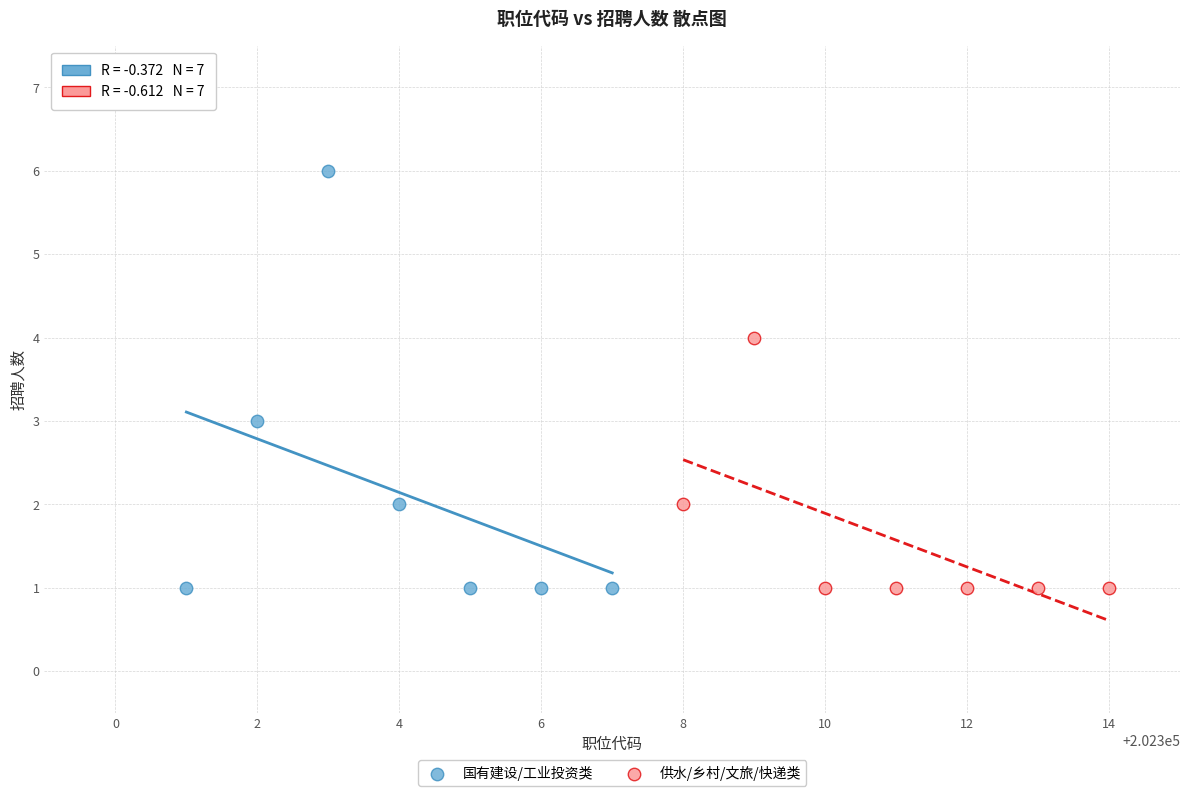

What are all the series names shown in the legend?

国有建设/工业投资类, 供水/乡村/文旅/快递类